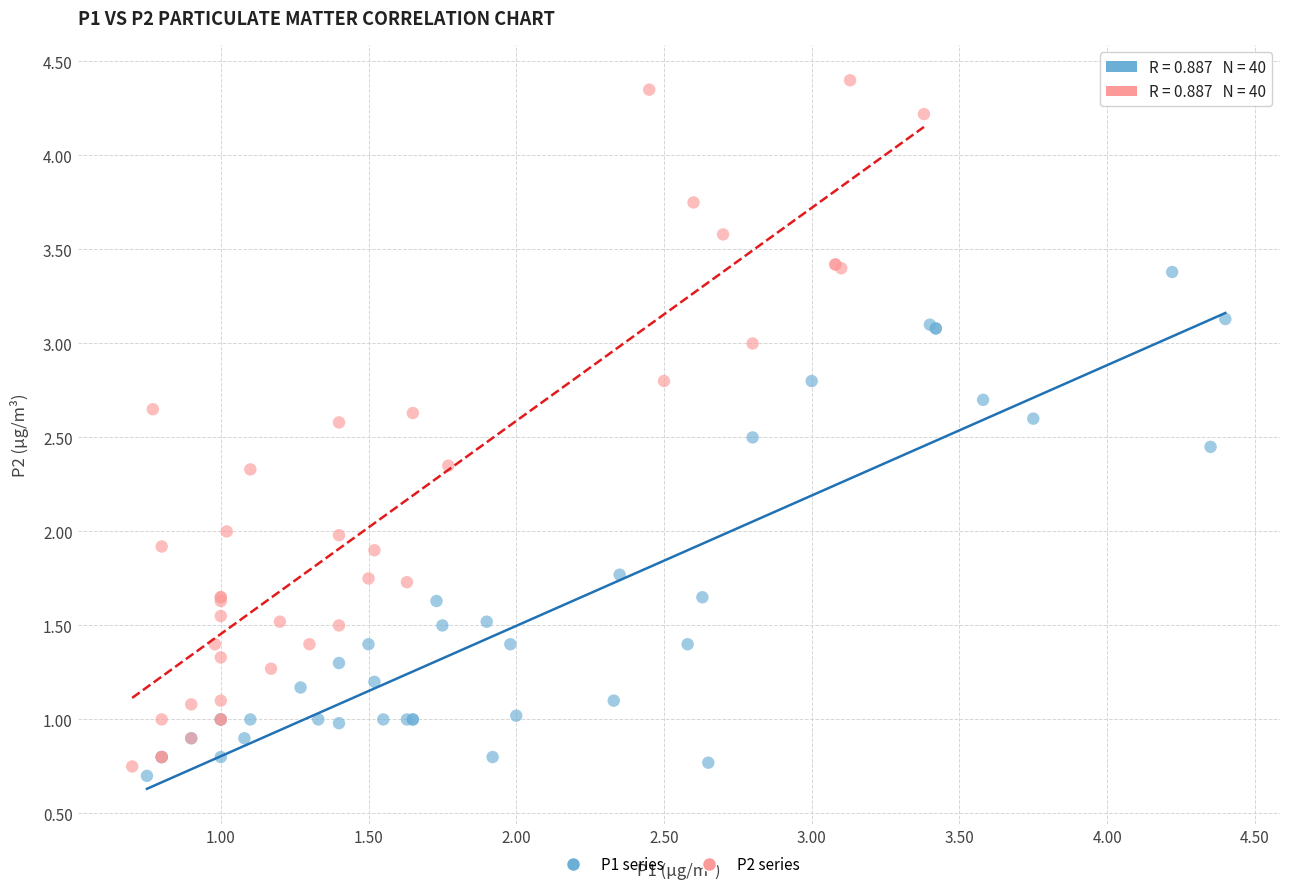

Which series reaches the maximum Y coordinate?

P2 series